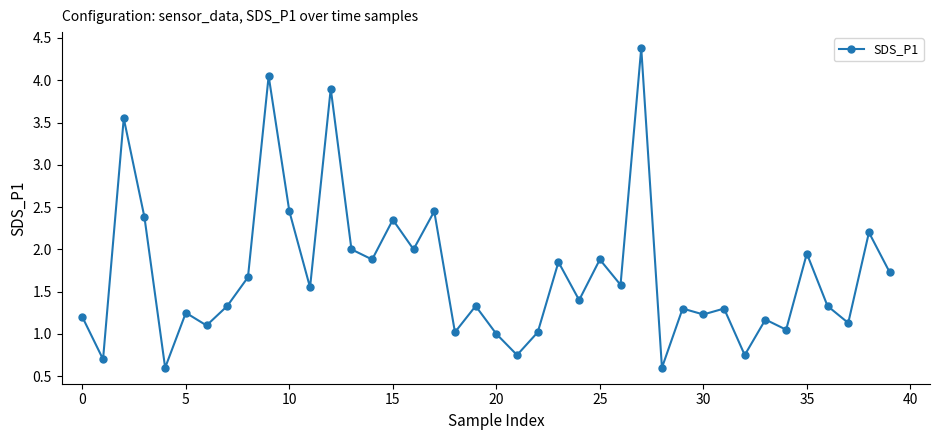

What is the value of the 39th point from the left?

2.2